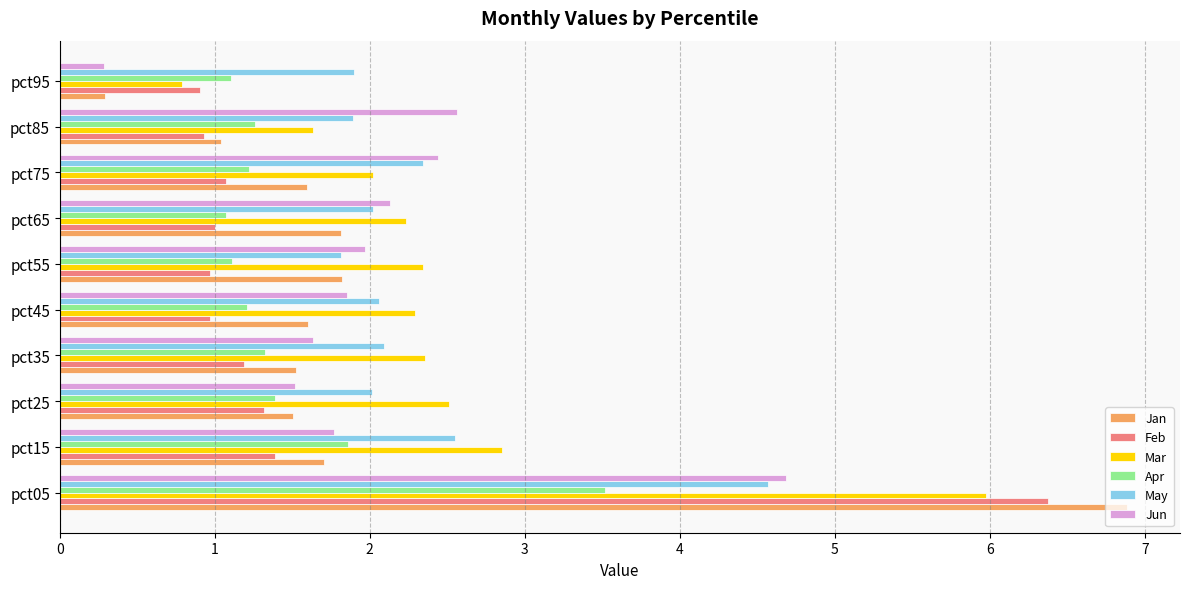

What is the spread (max minus min) of values at pct05?

3.4